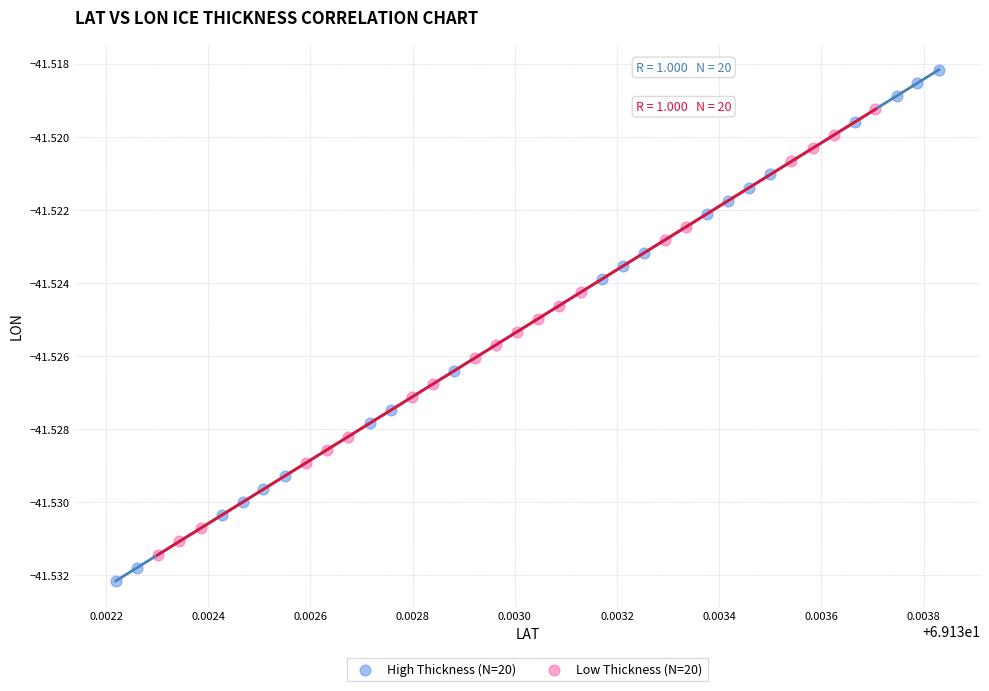

What are all the series names shown in the legend?

High Thickness (N=20), Low Thickness (N=20)